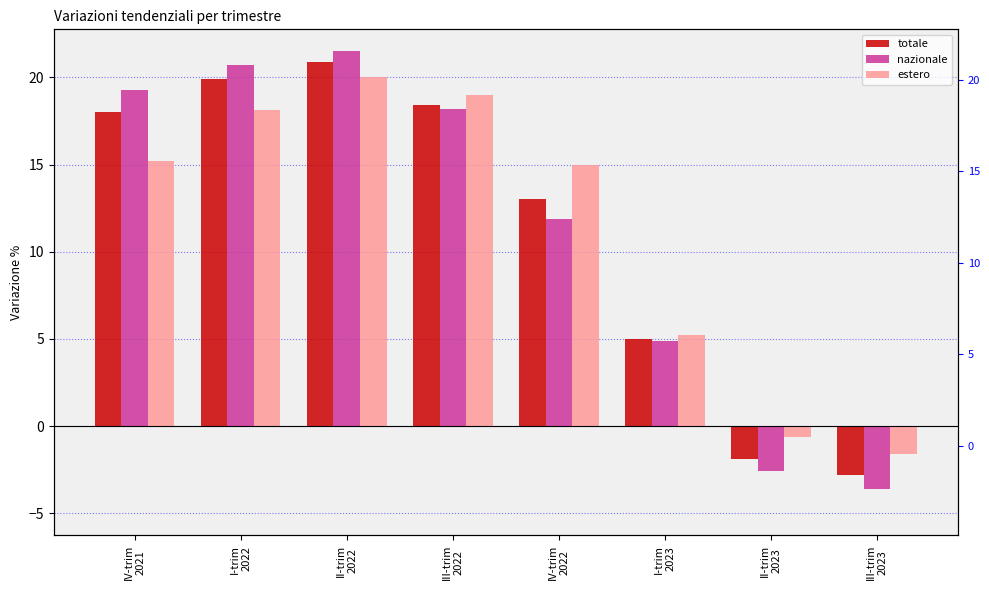

Rank the series by their maximum value, from lowest to highest.

estero, totale, nazionale